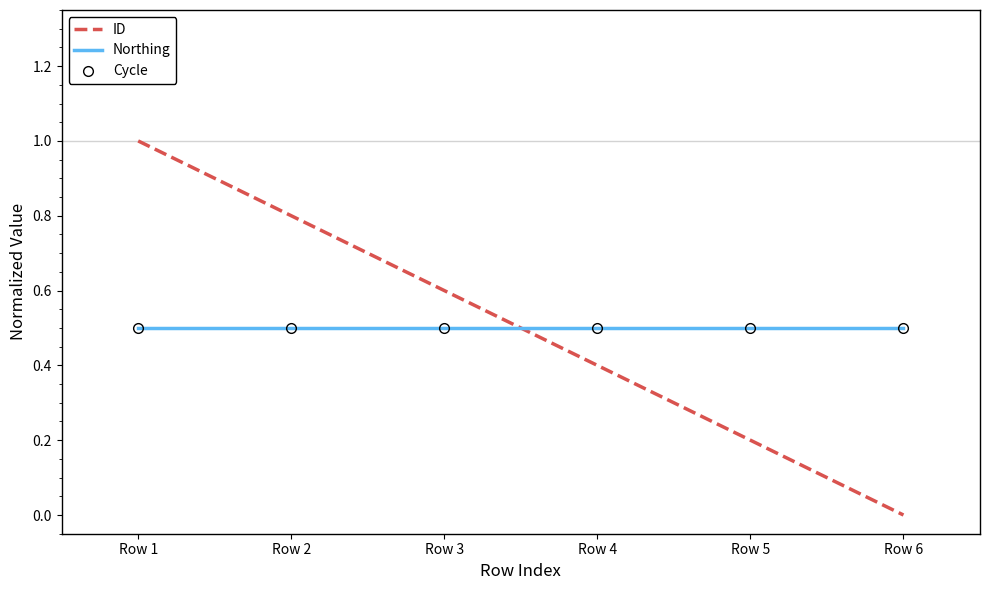

True or false: Cycle and Northing intersect in this chart.

False